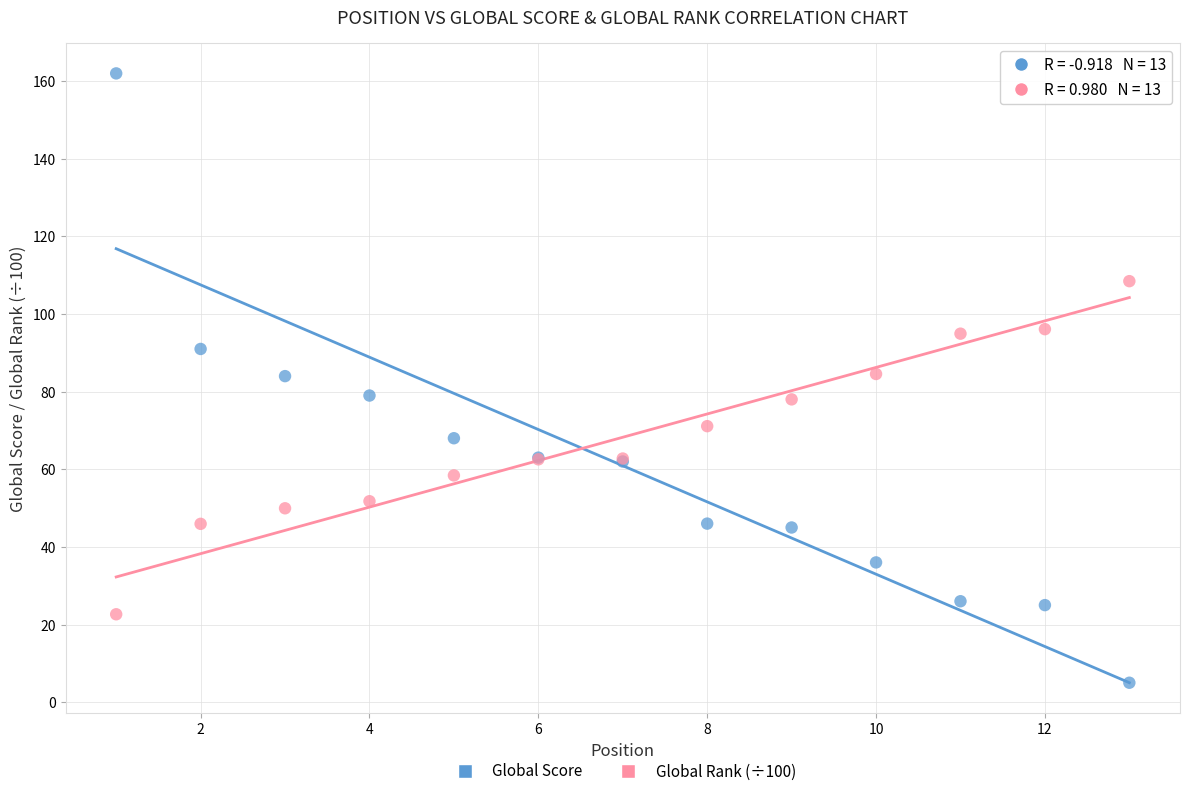

Which series has the widest spread of Y values?

Global Score